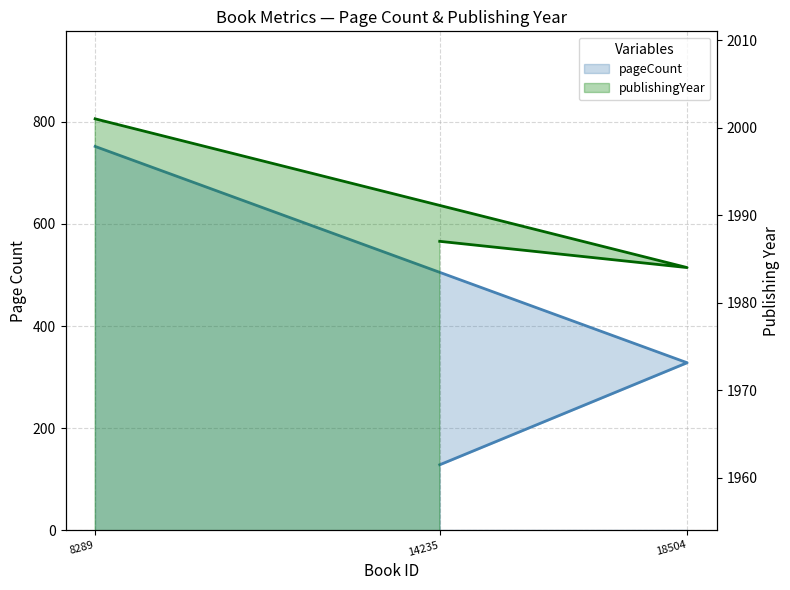

What is the difference between the maximum and minimum values in the publishingYear series?

17